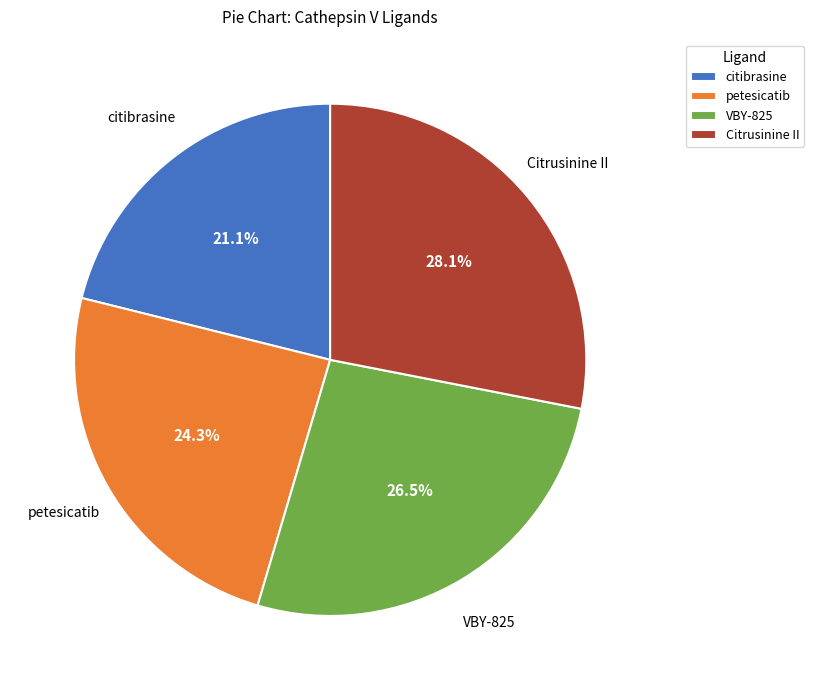

To the nearest percent, what is the difference between the largest and smallest slice percentages?

7%